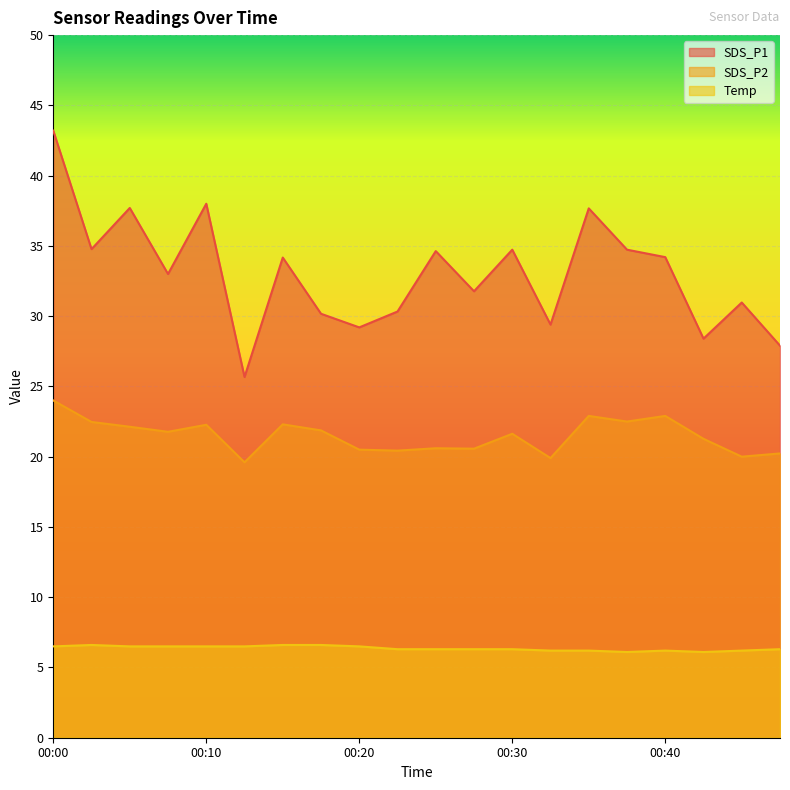

At how many categories does at least one series exceed 33?

10